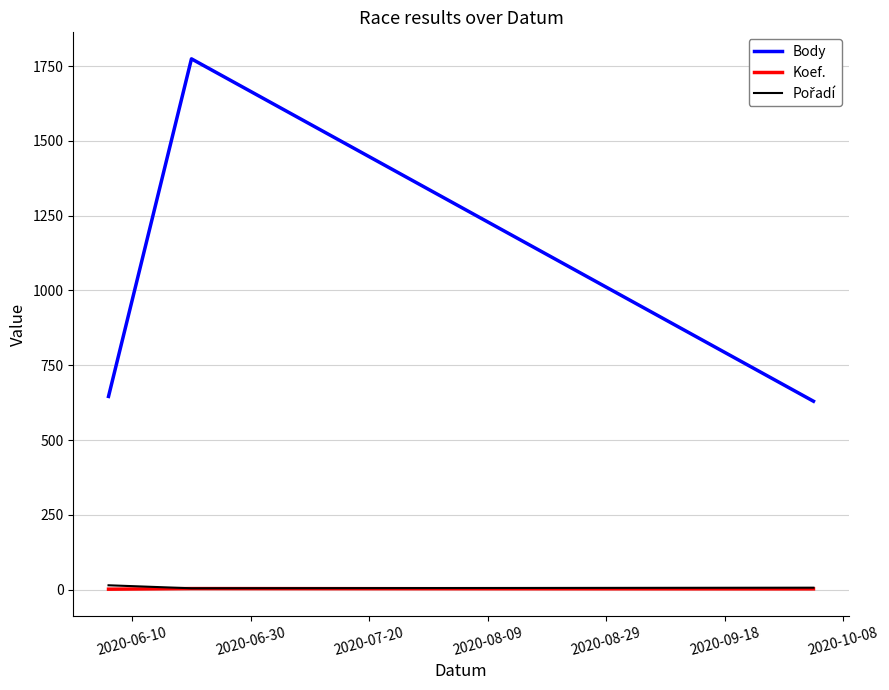

Which series has the largest range (max minus min)?

Body